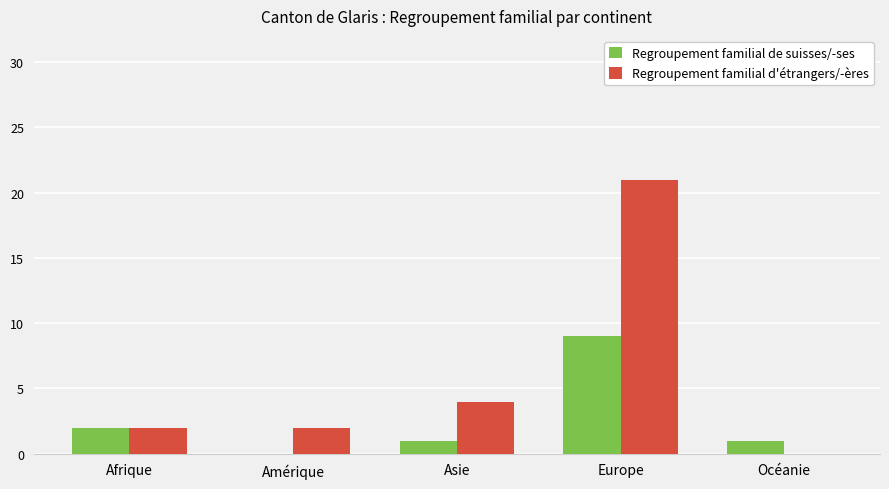

How many groups of bars are there?

5